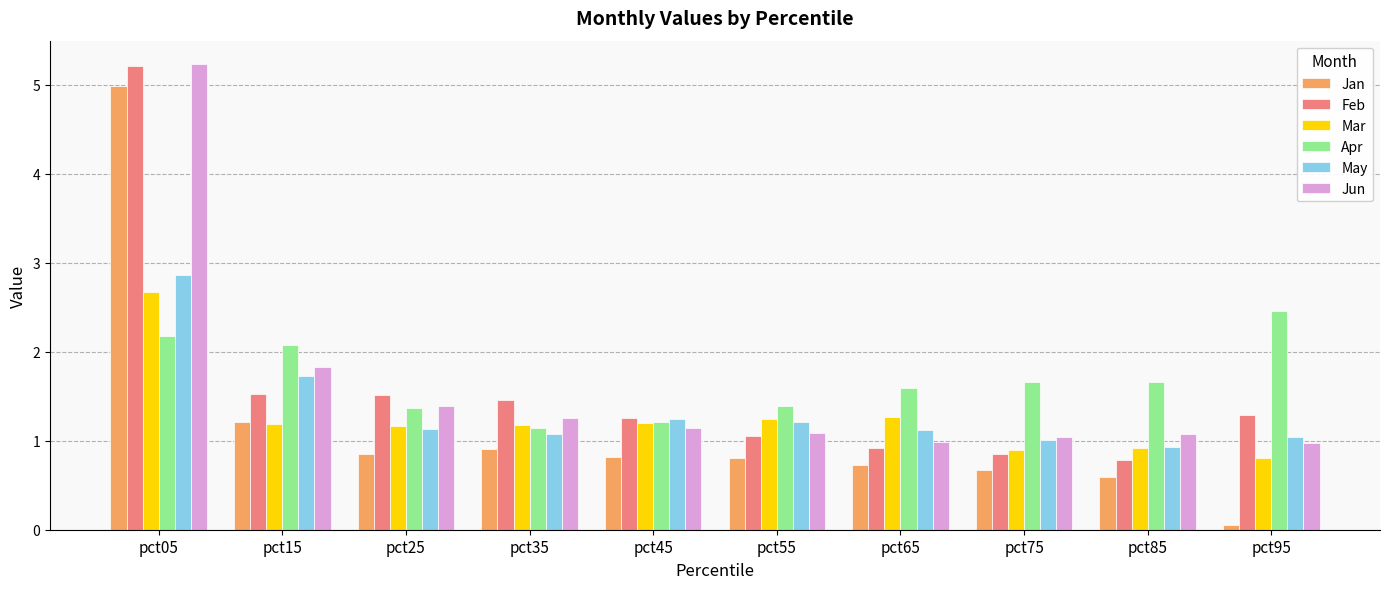

What is the total value across all series at pct85?

6.0